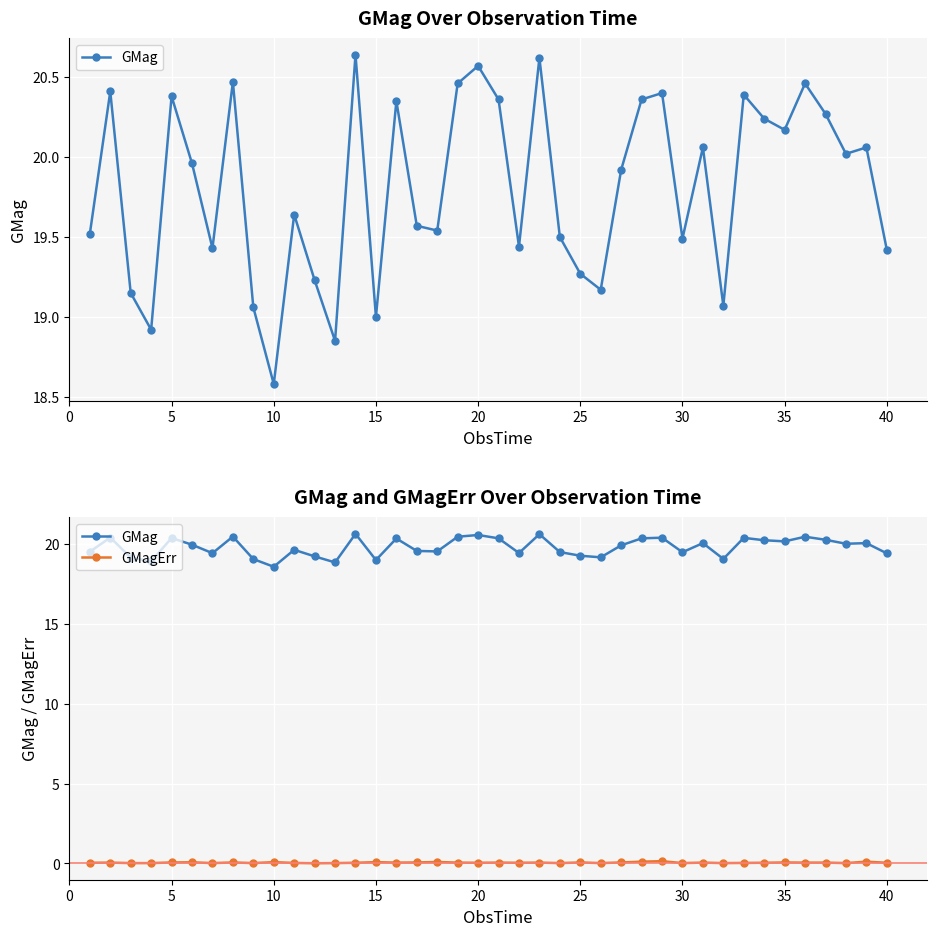

How many data points does each series have?

40